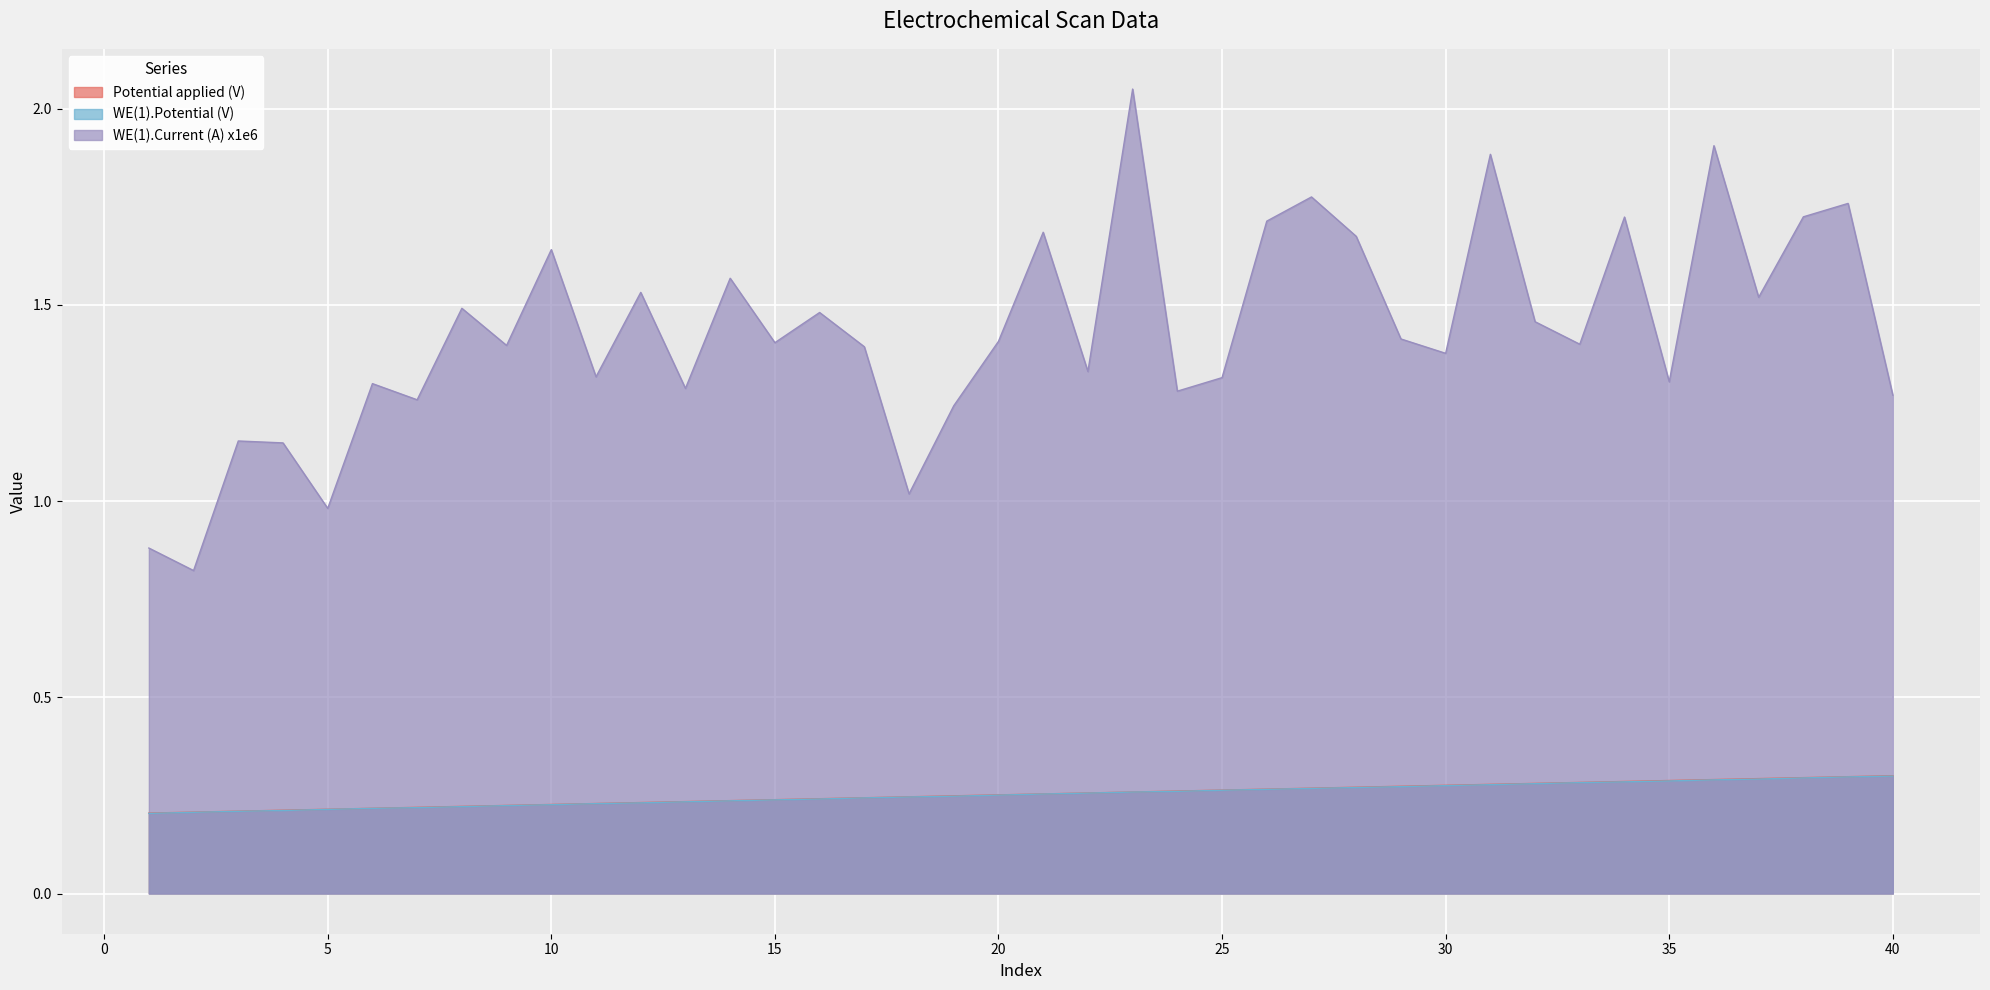

What is the difference between the highest and lowest values at 15?

1.2